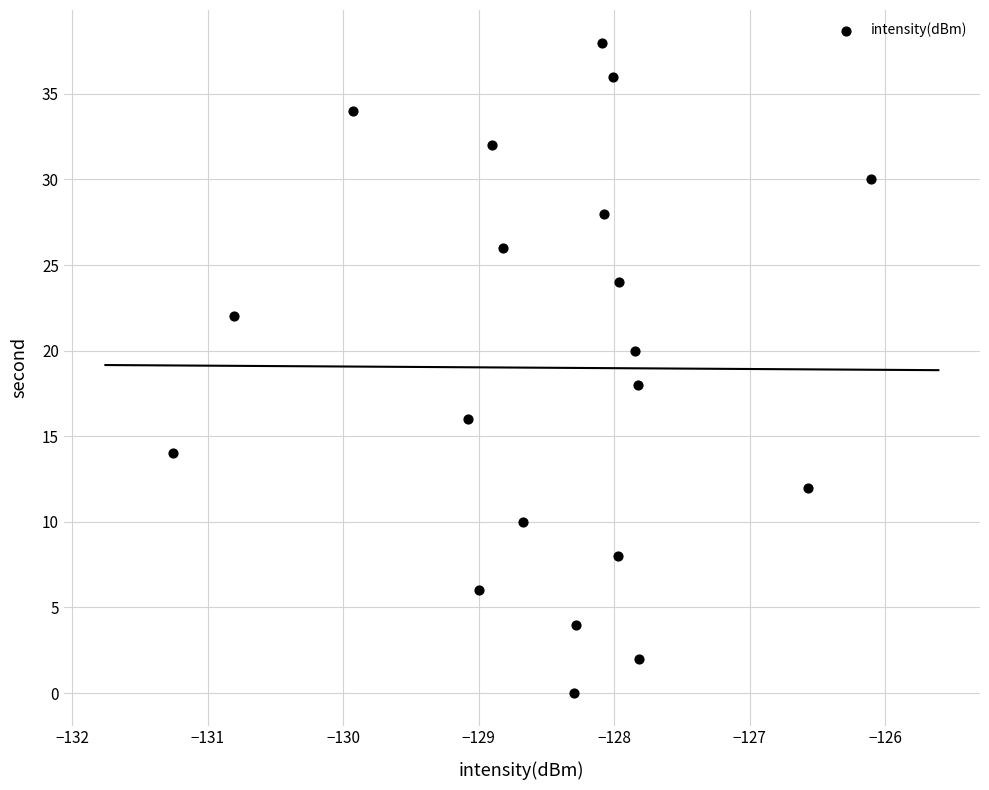

What is the range of Y values (max minus min)?

38